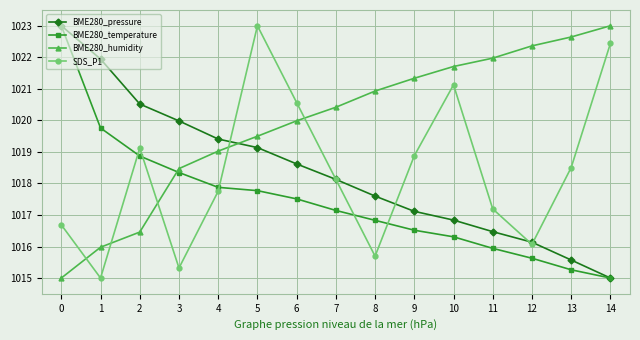

What is the maximum value for BME280_temperature?

1023.0